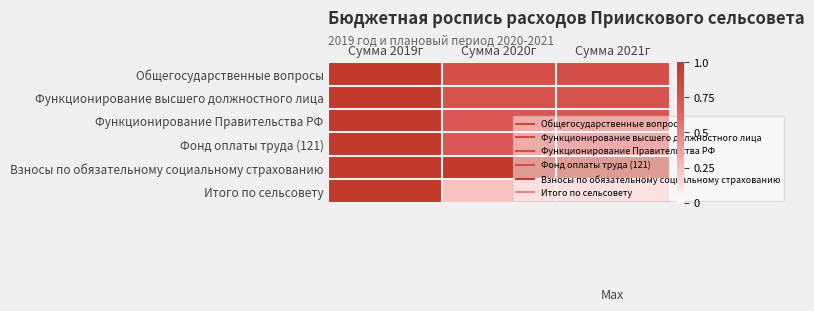

Which category has the lowest value across all series?

Сумма 2020г